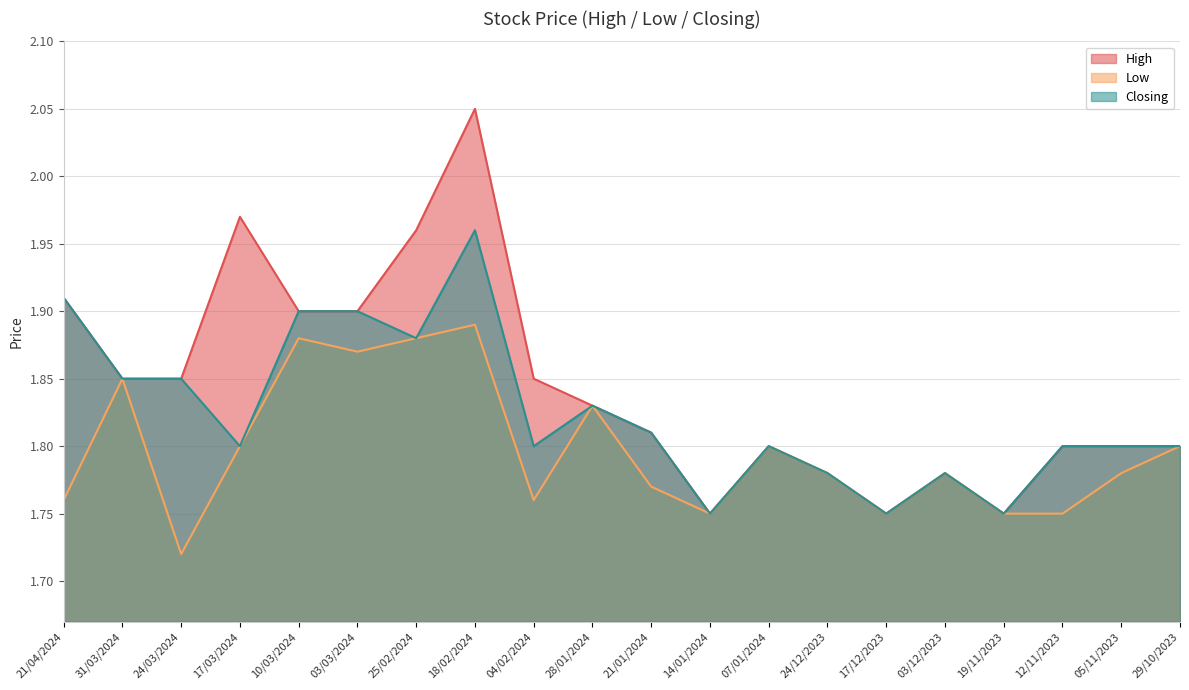

What is the label of the 19th point from the left?

05/11/2023